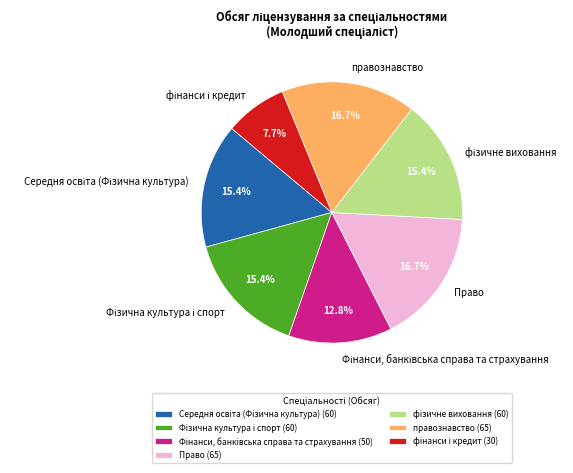

Does правознавство represent more than half of the total?

No